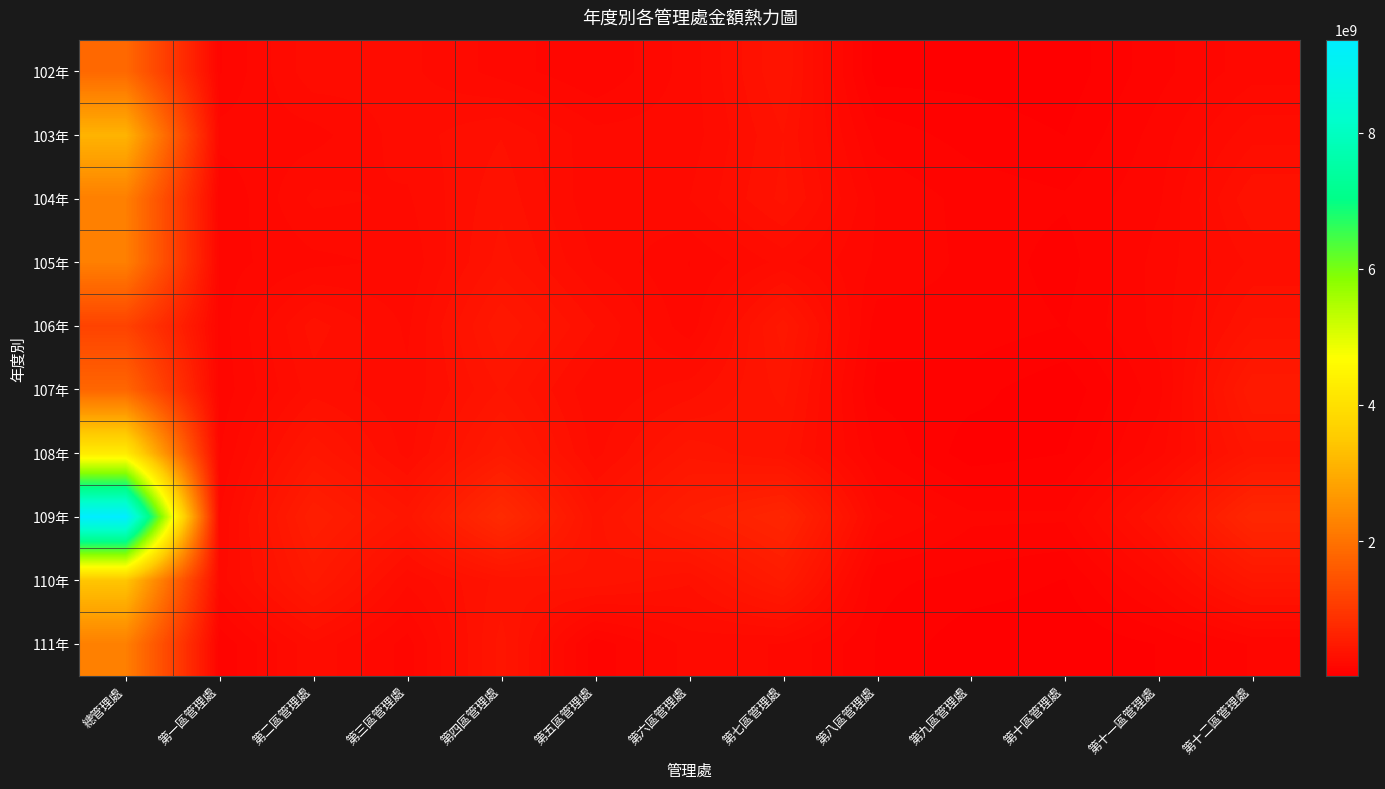

At which category is the sum across all series the highest?

總管理處